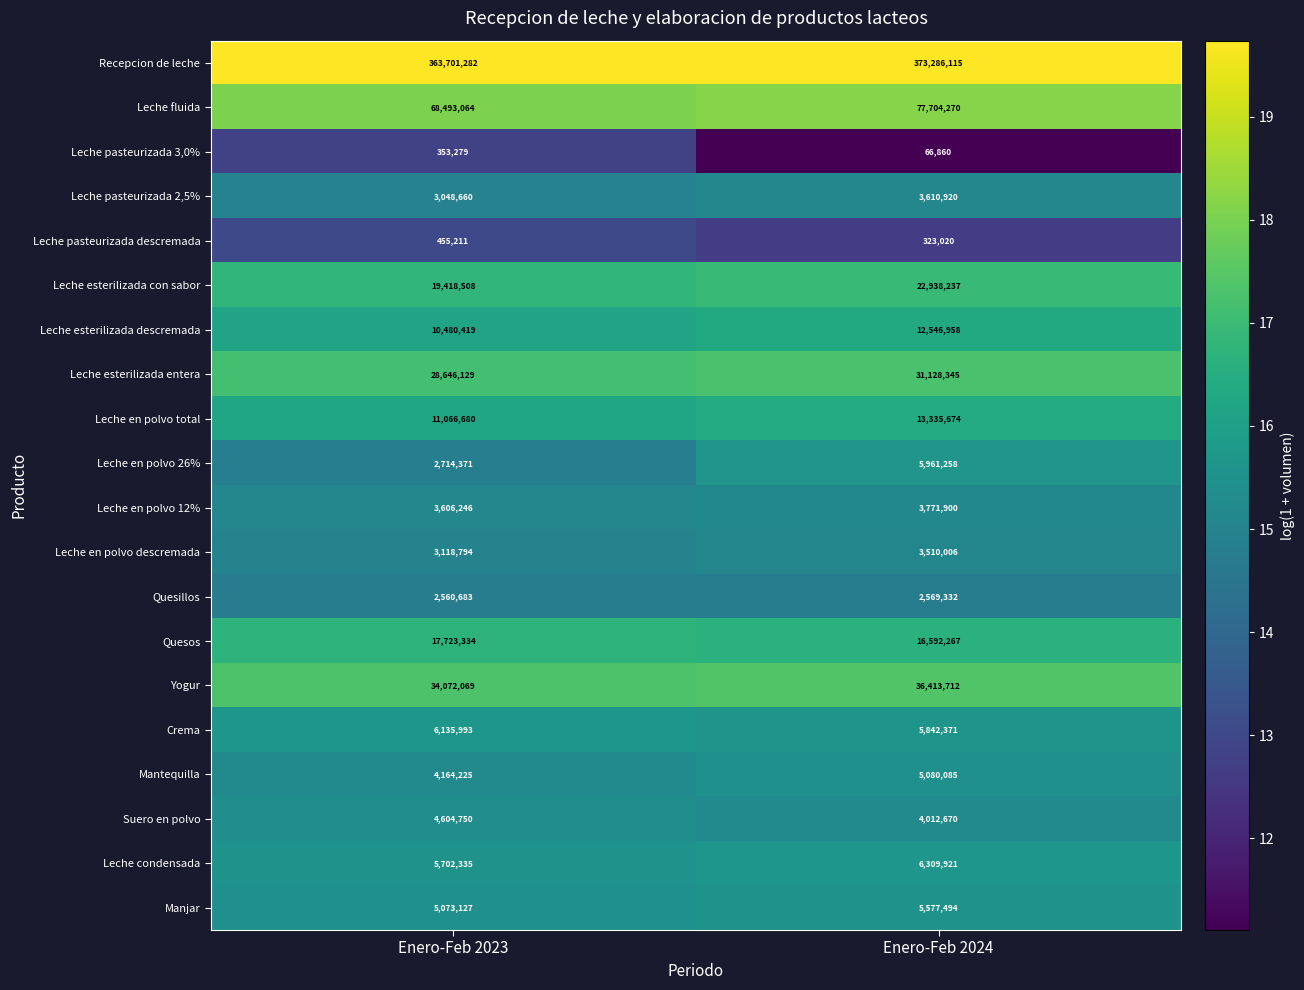

True or false: Leche esterilizada descremada has a value of 4152531 at Enero-Feb 2023.

False